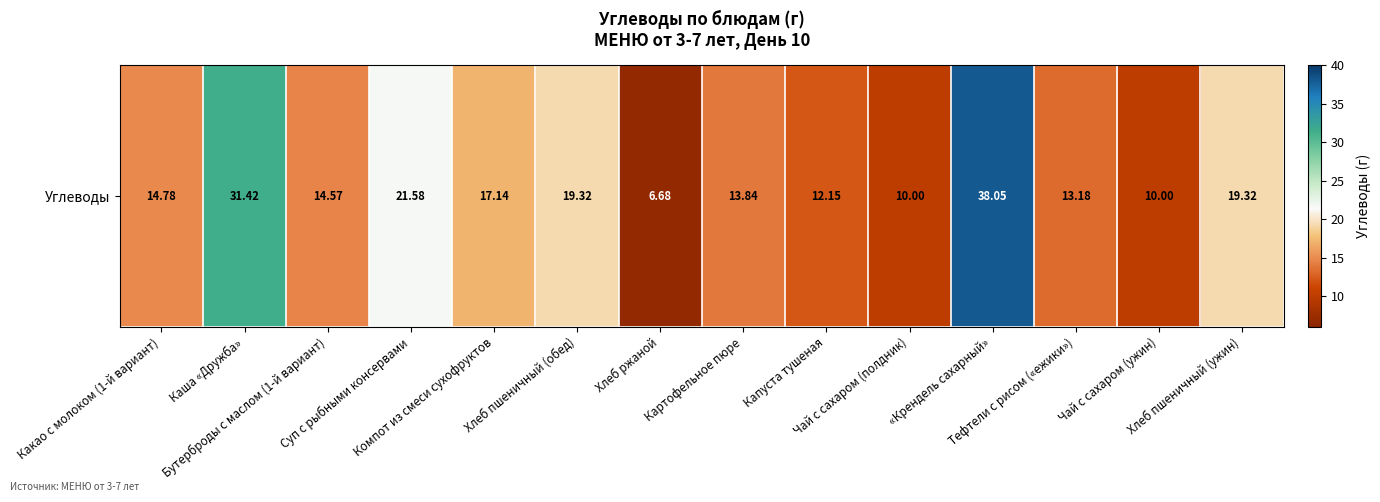

How many data points are less than 14?

6